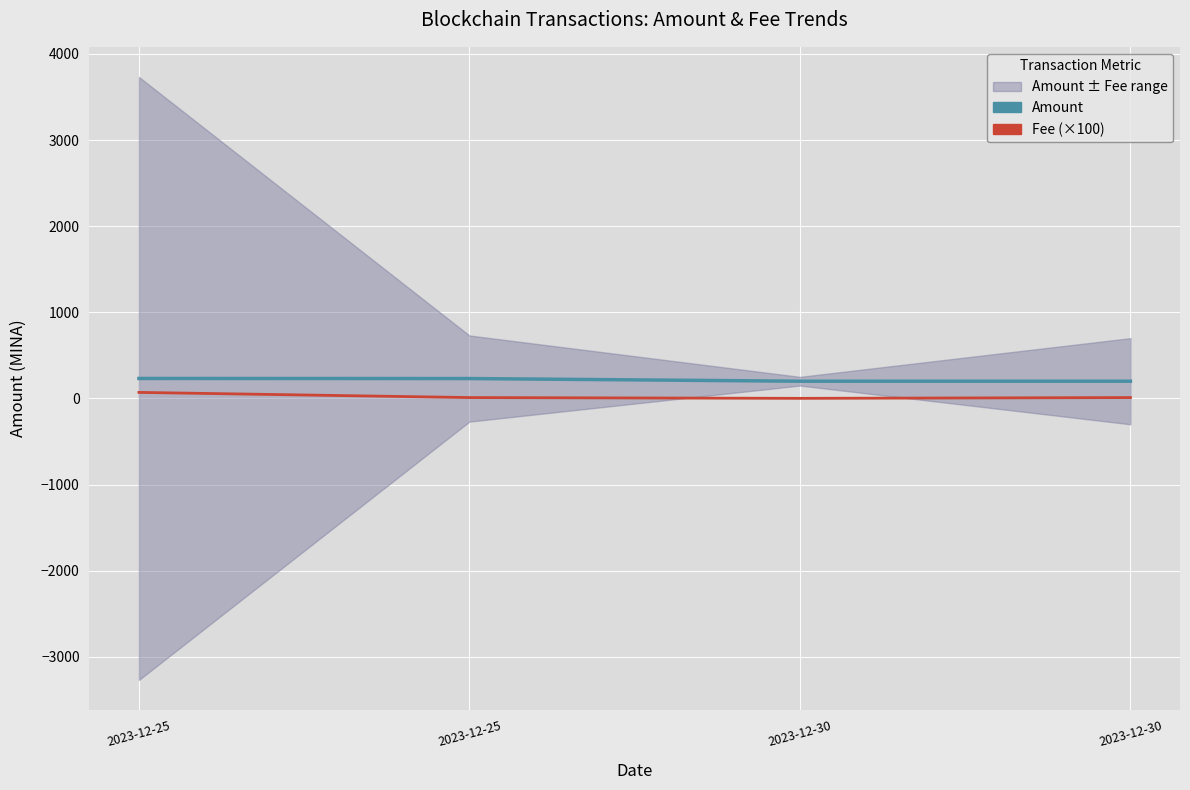

List the labels in order of Amount value, smallest first.

2023-12-30, 2023-12-30, 2023-12-25, 2023-12-25